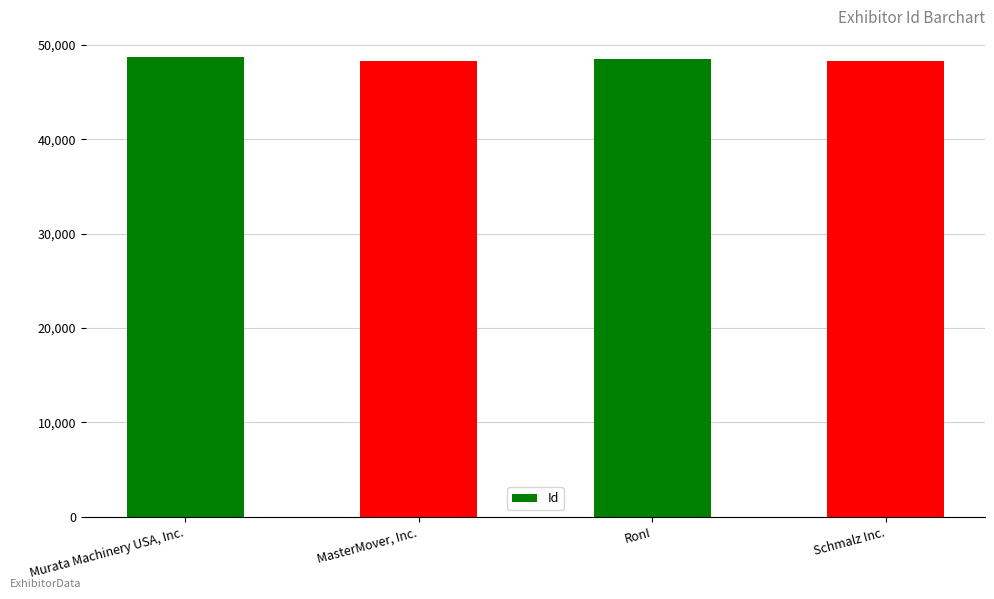

What is the difference between the maximum and minimum values?

436